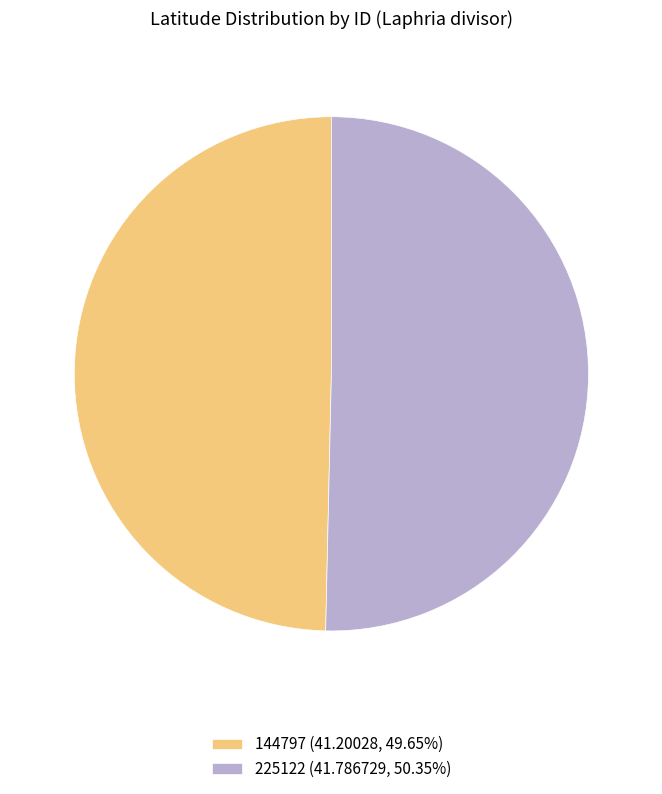

The 225122 slice represents 50% of the pie. True or false?

True